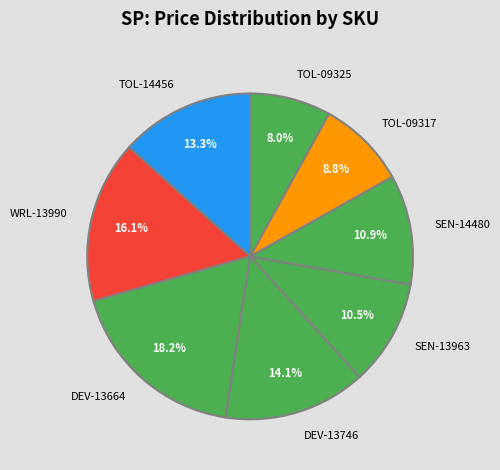

Is it true that WRL-13990 is 25% of the pie?

False